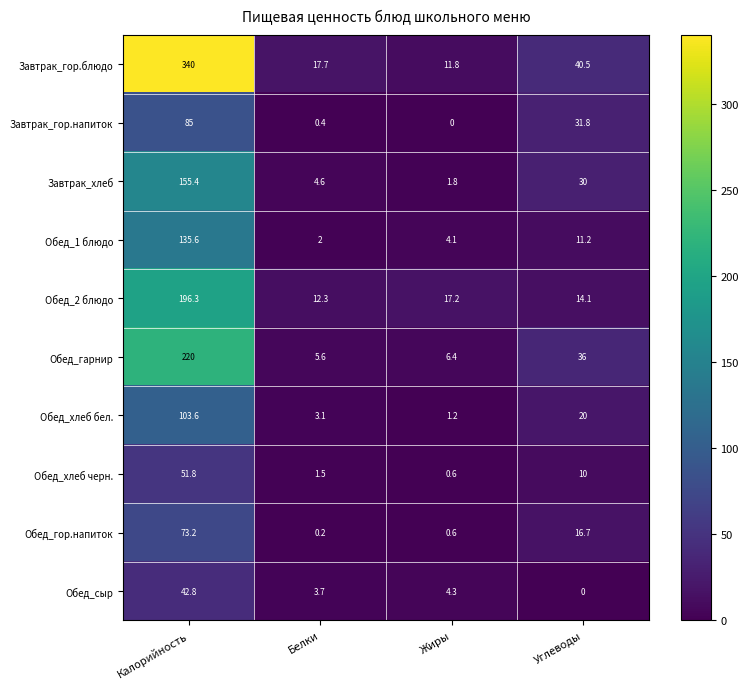

At which label is Обед_гарнир closest to 112?

Углеводы